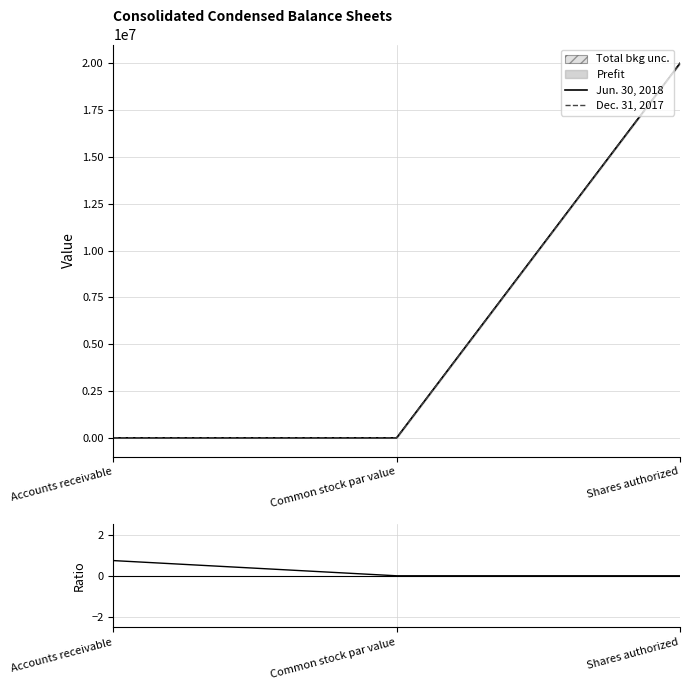

How many positive values does the (Jun18-Dec17)/Dec17 series have?

1